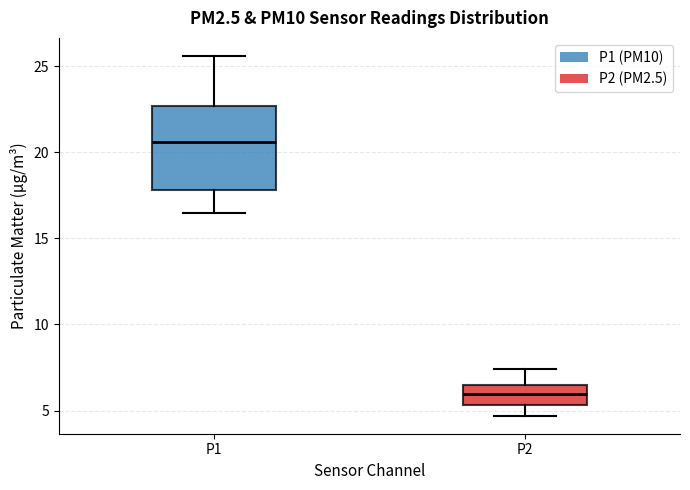

Reading left to right, read every box against the y-axis: the position of its median line, the range the box covers, and the ends of its whiskers. The values are not printed on the chart, so give them approximately, as read against the axis.

P1: median 20.5, box 18.0 to 22.5, whiskers 16.5 to 25.5
P2: median 6.0, box 5.5 to 6.5, whiskers 4.5 to 7.5